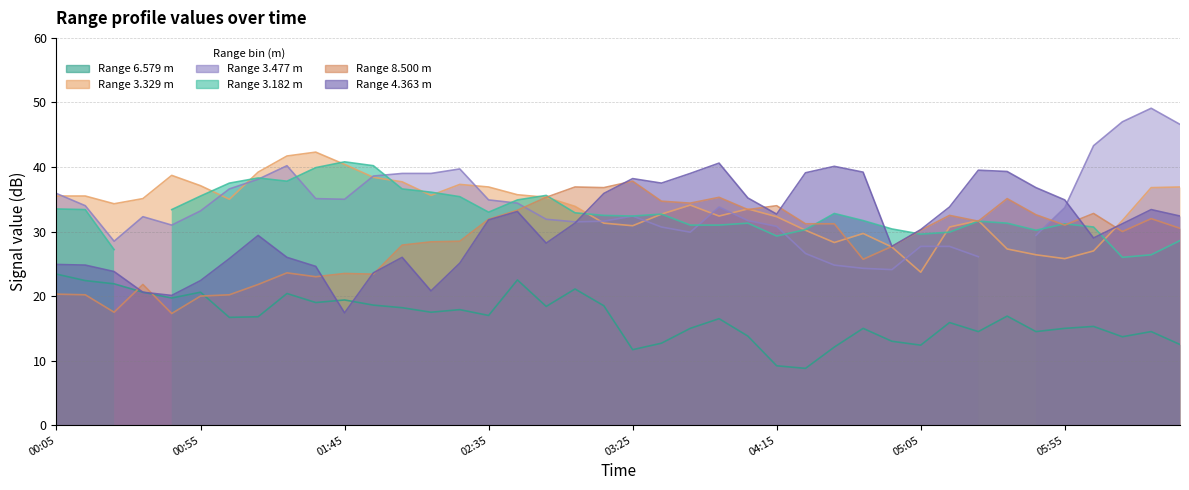

Where is the first local minimum for 6.579?

2020/01/14 00:45